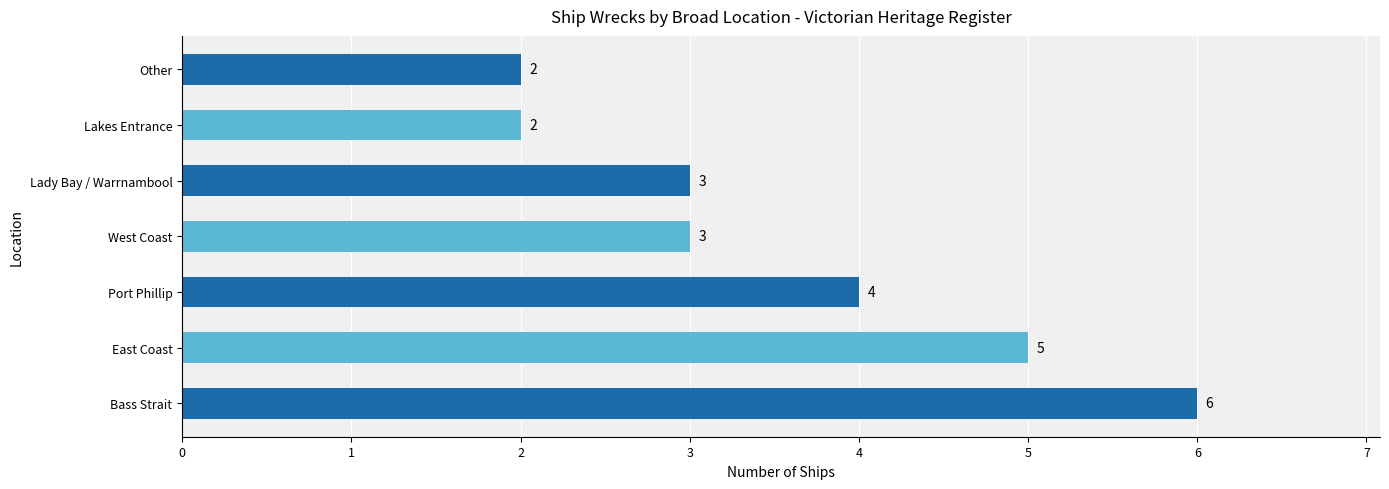

How many values are below 3?

2